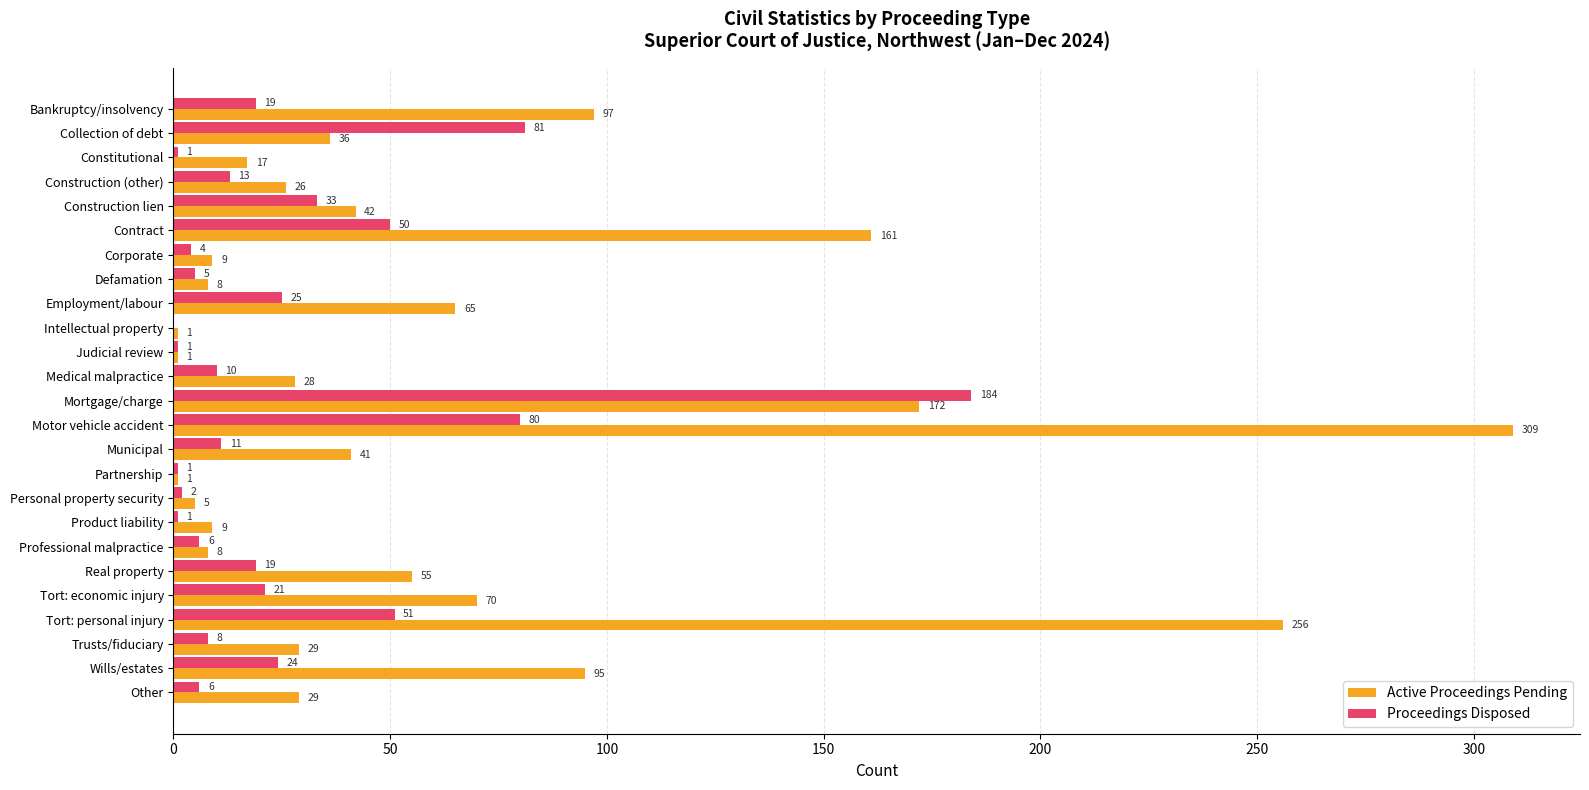

What is the total value across all series at Wills/estates?

119